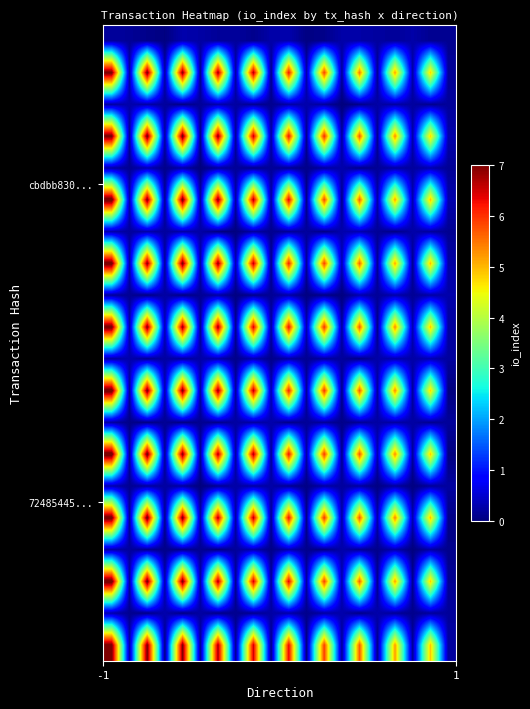

At how many categories does at least one series exceed 0?

20